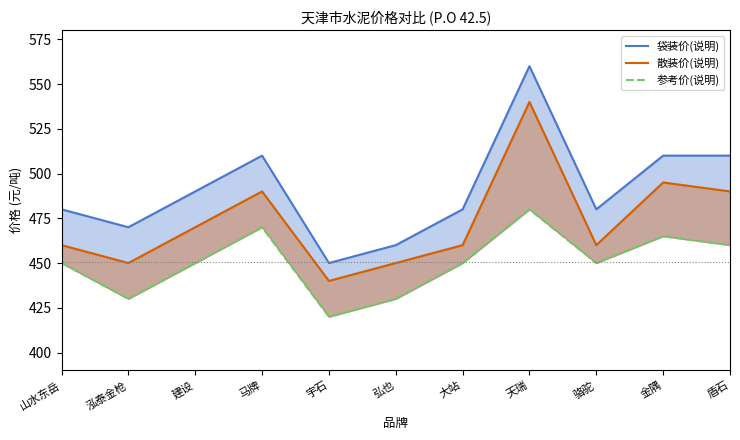

Is the value of 参考价(说明) at 宇石 greater than the value of 袋装价(说明) at 大站?

No